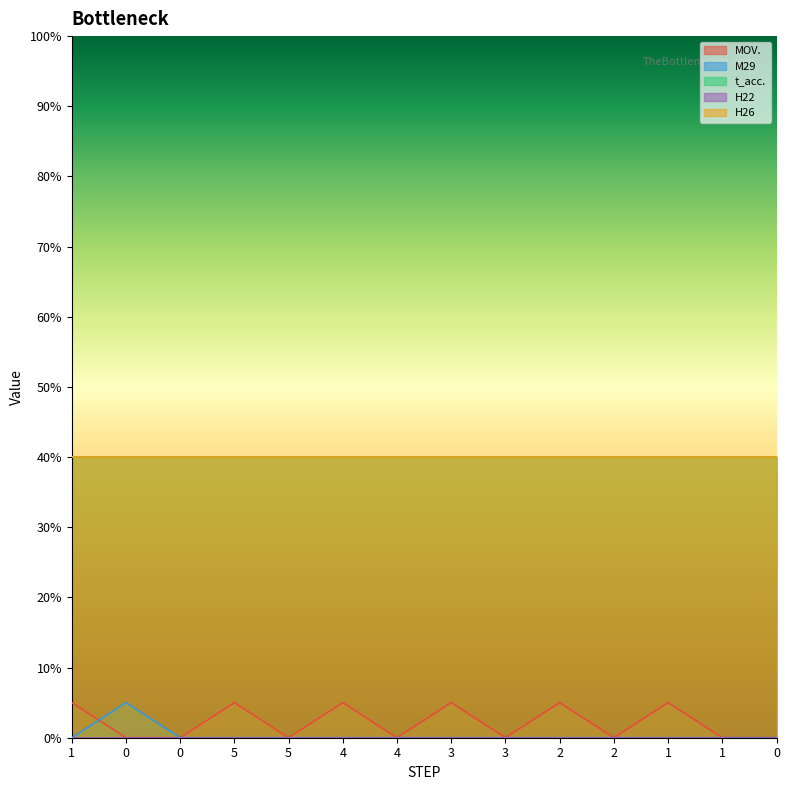

True or false: M29 and H22 cross at least once.

False